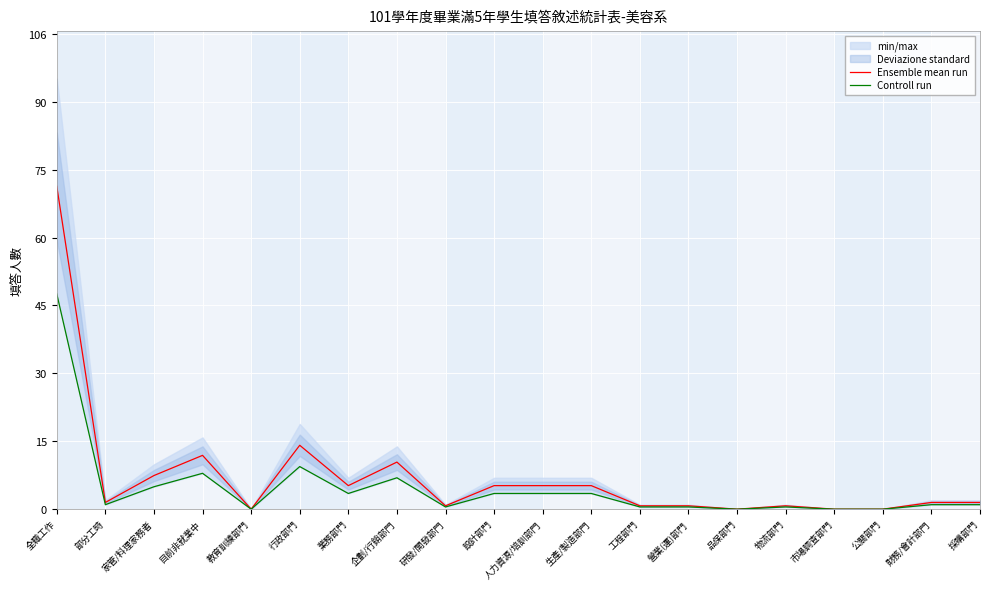

True or false: Ensemble mean run and Controll run intersect in this chart.

False